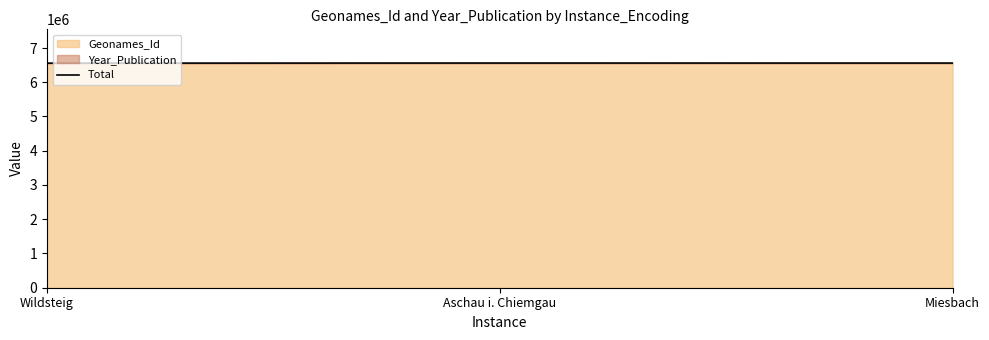

How many data points are above 6560229?

1